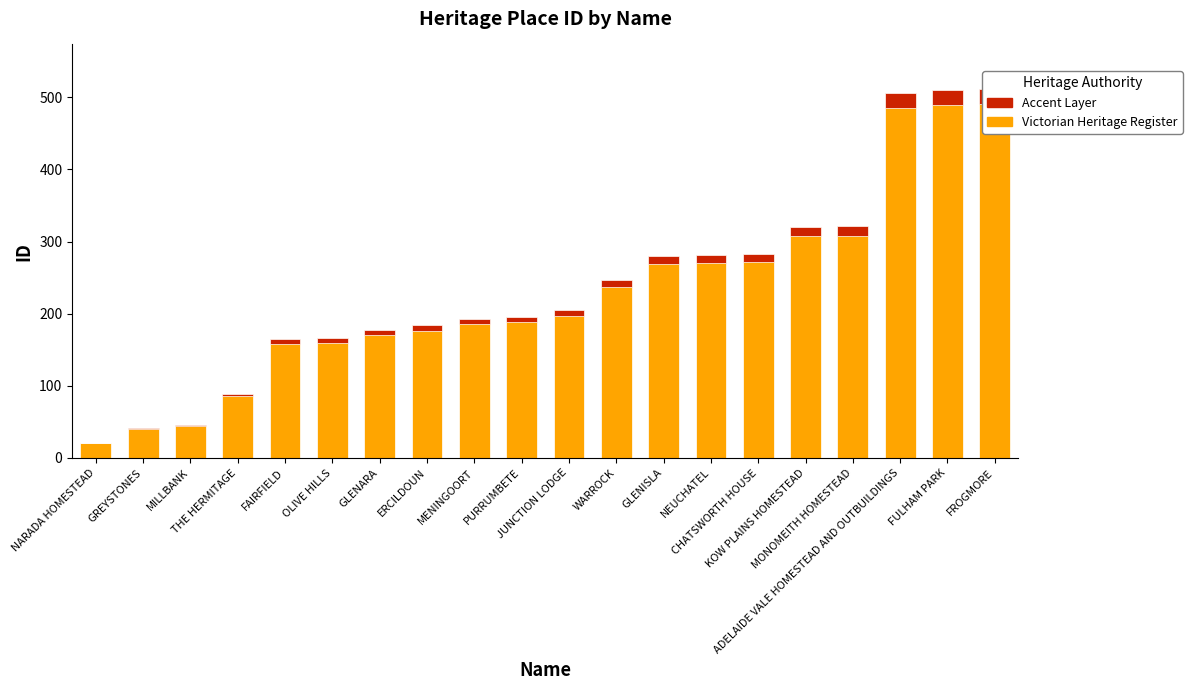

At which label does Victorian Heritage Register reach its minimum?

NARADA HOMESTEAD